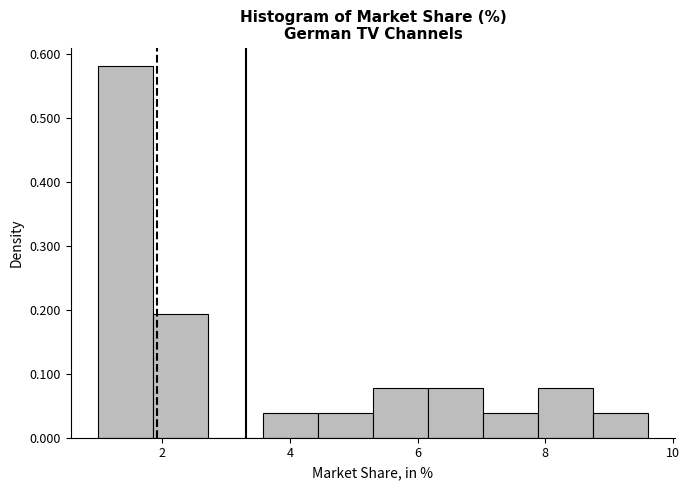

Reading left to right, list every bar in this chart as the range it spans on the x-axis followed by its height. Neither the bar edges nor the heights are printed on the chart, so give them approximately, as read against the axes.

1.0 to 1.8: 0.58
1.8 to 2.8: 0.19
2.8 to 3.6: 0
3.6 to 4.4: 0.04
4.4 to 5.4: 0.04
5.4 to 6.2: 0.08
6.2 to 7.0: 0.08
7.0 to 7.8: 0.04
7.8 to 8.8: 0.08
8.8 to 9.6: 0.04